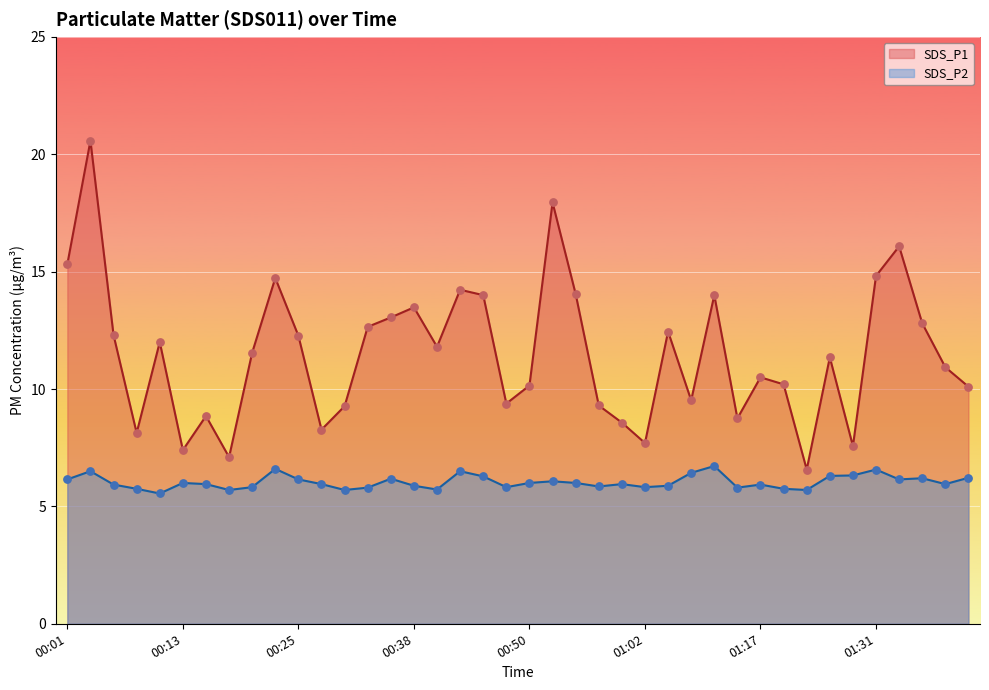

What is the total value across all series at 00:01?

21.5